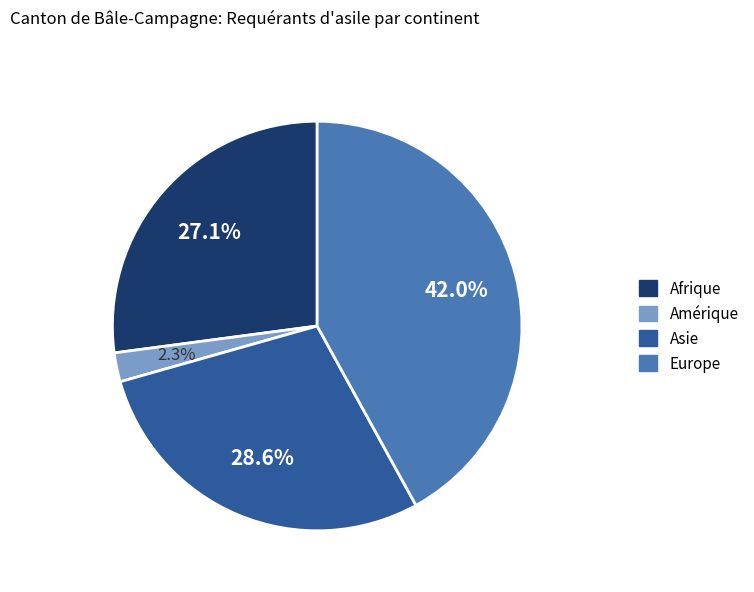

To the nearest percent, what portion does Asie represent?

29%